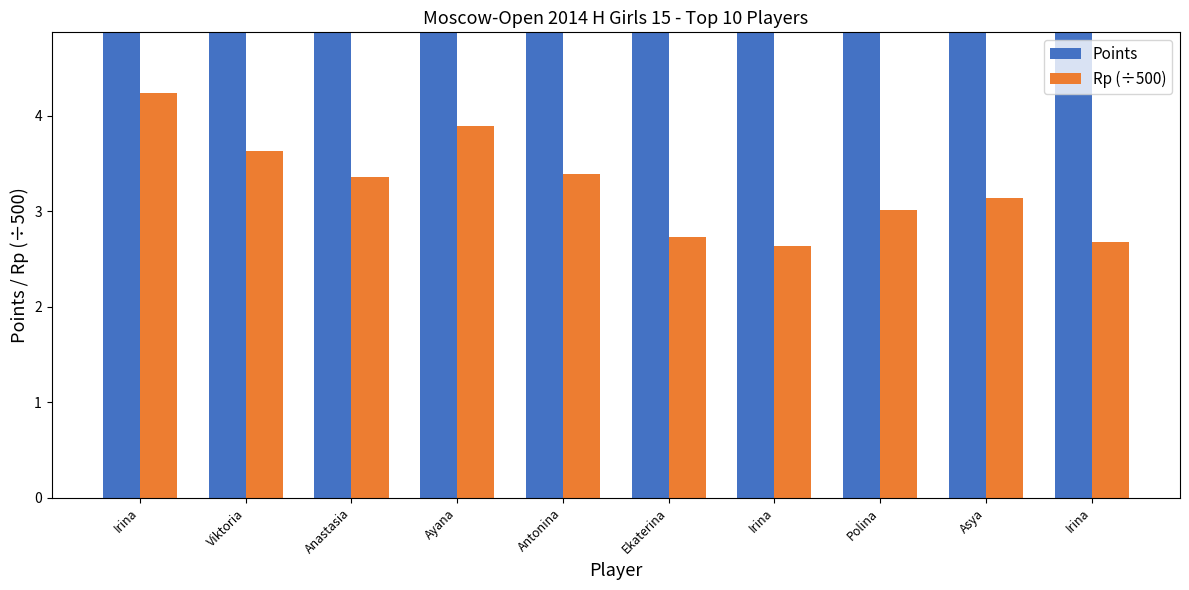

Which series changed the most between Irina and Antonina?

Points